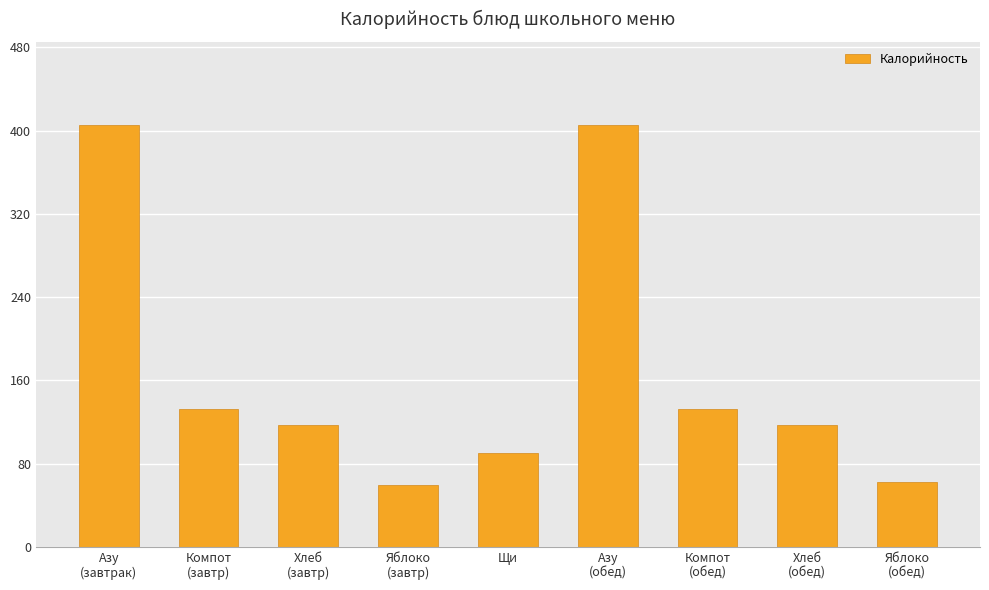

The chart shows a value of 405.2 at Азу
(обед). True or false?

True